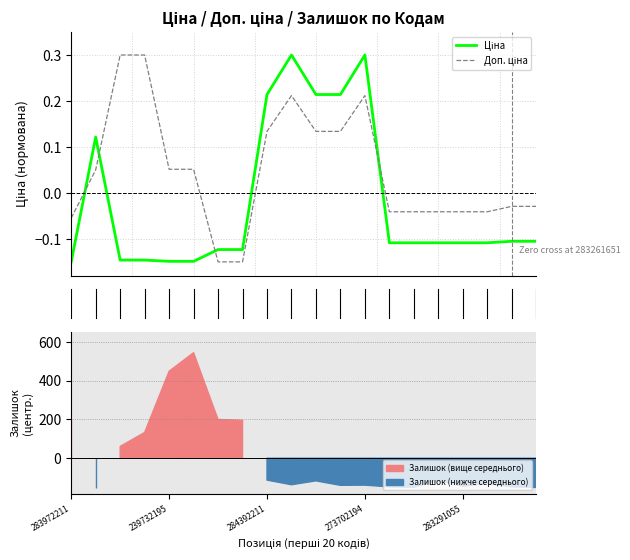

How many data points in Доп. ціна are less than 0?

10